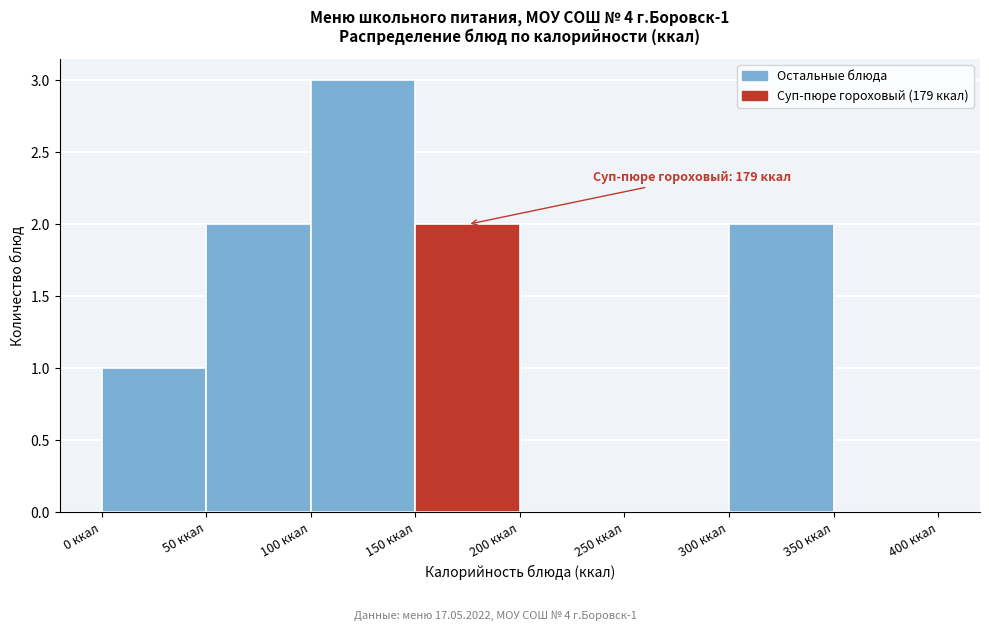

Over which range of the x-axis is the bar tallest?

100 to 150